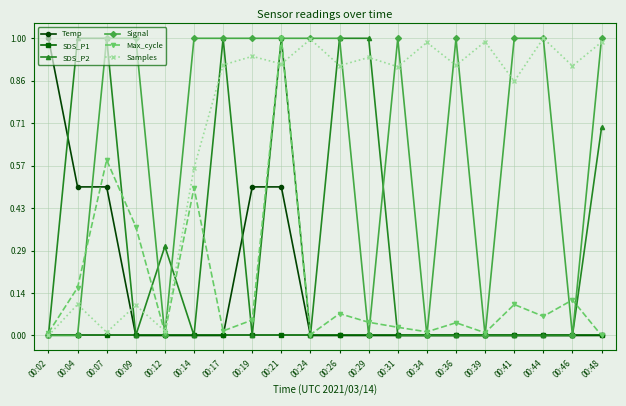

True or false: Samples and Temp cross at least once.

True